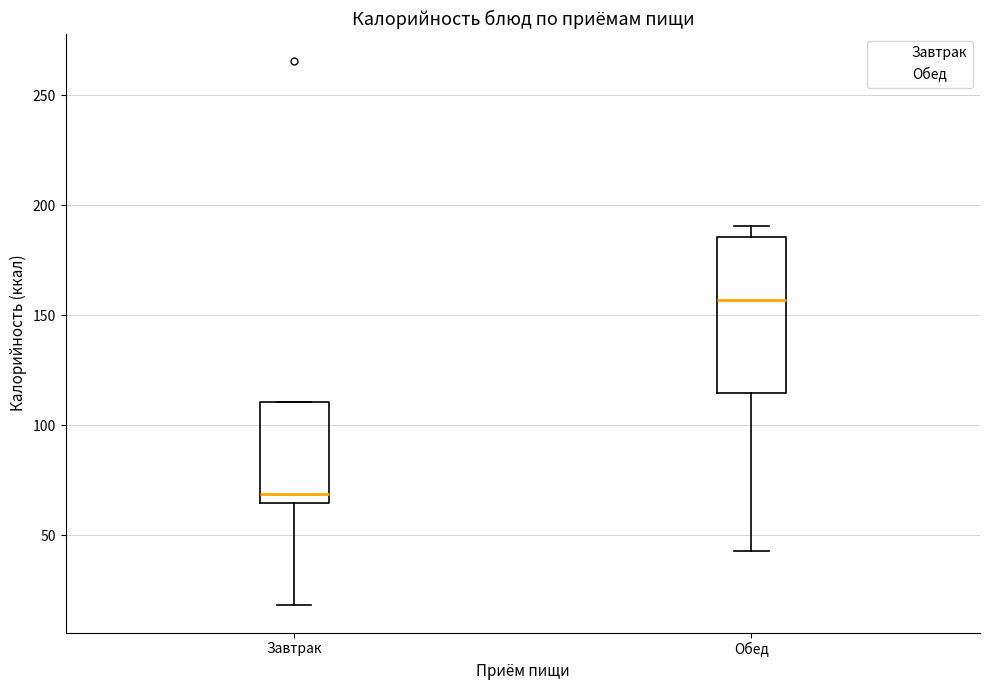

Where does the lower whisker of the box for Обед end on the y-axis? The values are not printed on the chart, so give them approximately, as read against the axis.

45